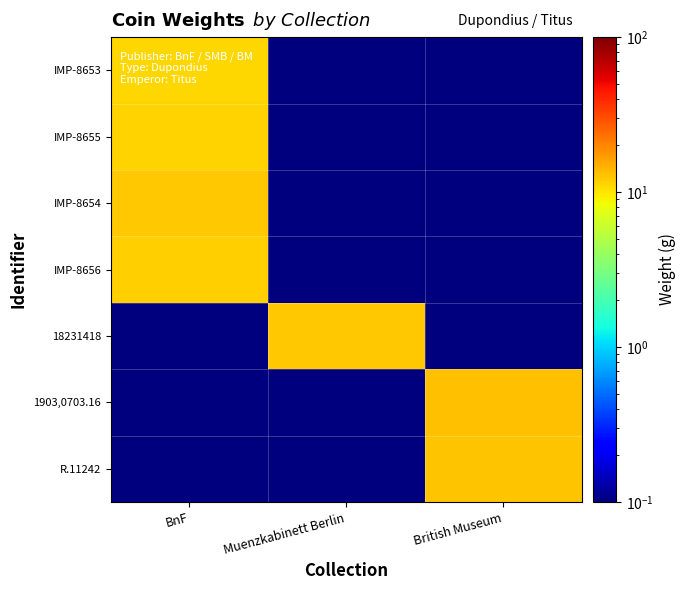

At British Museum, list the series in order from largest to smallest.

1903,0703.16, R.11242, IMP-8653, IMP-8655, IMP-8654, IMP-8656, 18231418